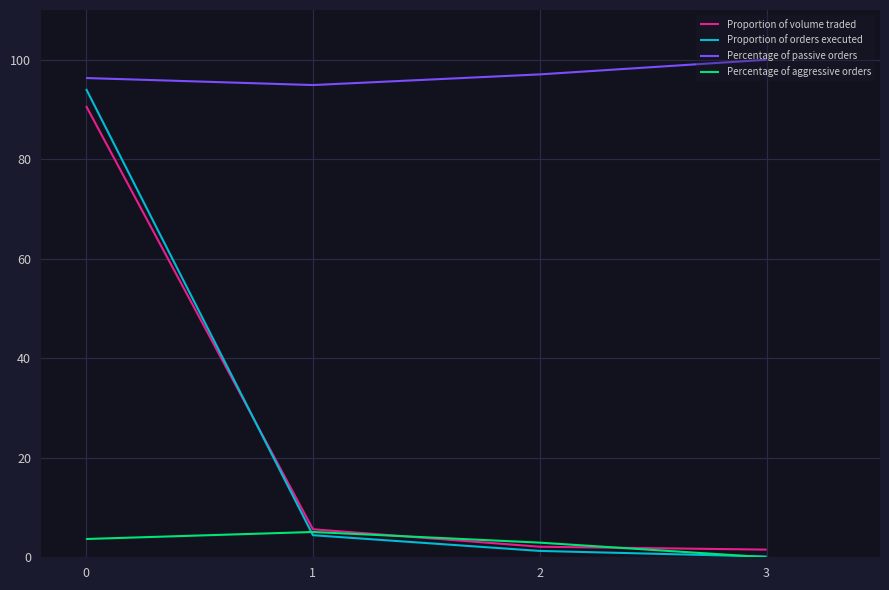

Does the chart display data point markers on the line(s)?

No